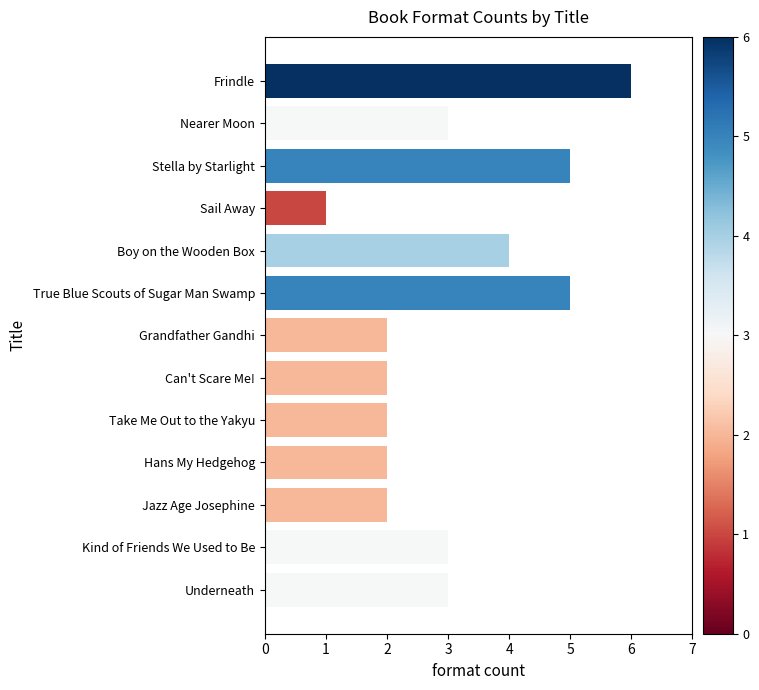

What is the maximum value shown in the chart?

6